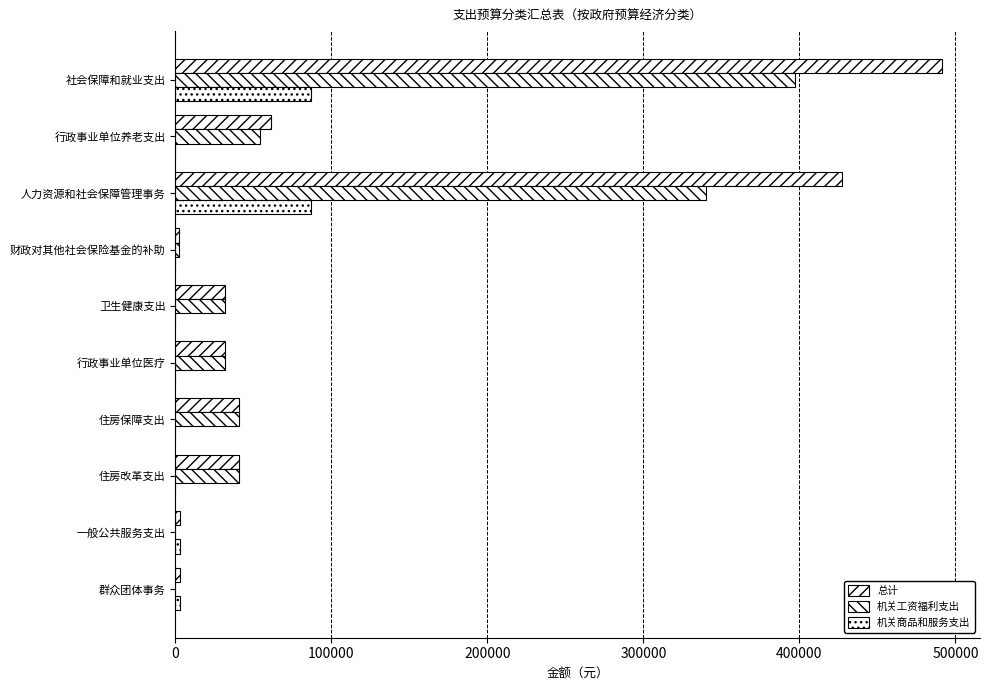

Count the number of data series in this chart.

3